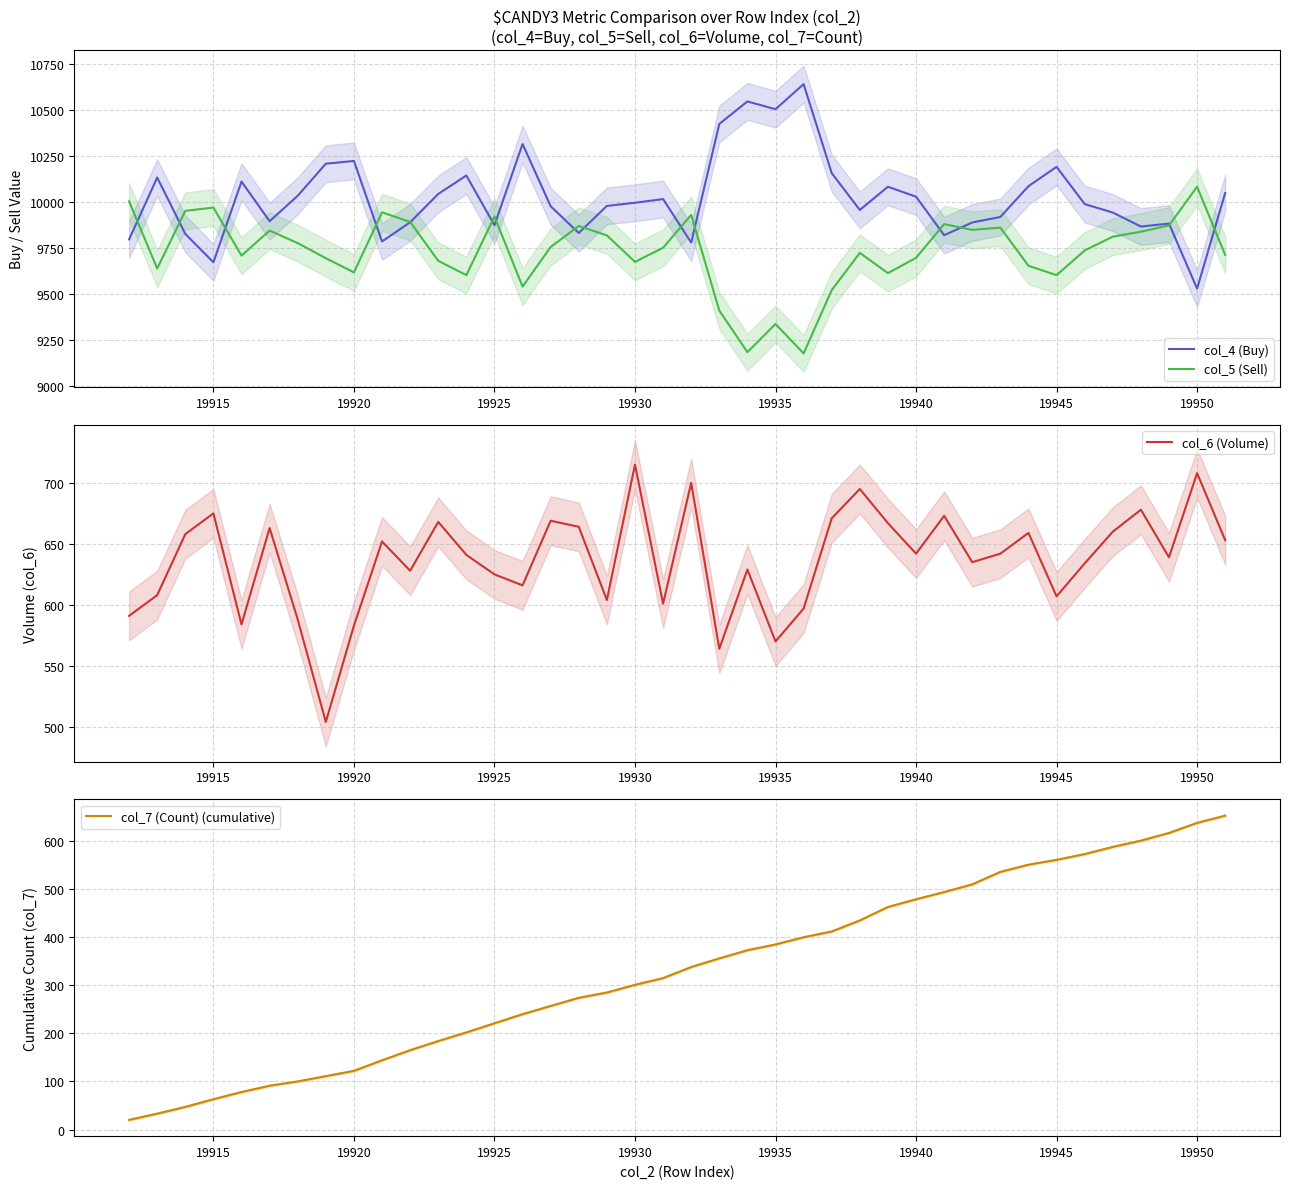

Where is the first local minimum for col_4 (Buy)?

19915